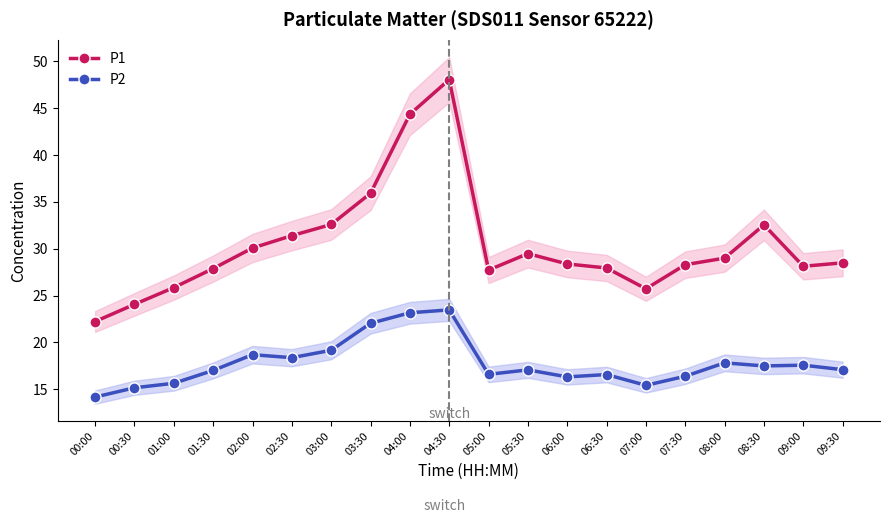

Reading left to right, transcribe all the data shown in this chart.

P1: 00:00=22.2	00:30=24.1	01:00=25.9	01:30=27.9	02:00=30.1	02:30=31.4	03:00=32.6	03:30=35.9	04:00=44.4	04:30=48.0	05:00=27.7	05:30=29.5	06:00=28.4	06:30=27.9	07:00=25.7	07:30=28.3	08:00=29.0	08:30=32.5	09:00=28.1	09:30=28.5
P2: 00:00=14.2	00:30=15.2	01:00=15.7	01:30=17.0	02:00=18.7	02:30=18.4	03:00=19.2	03:30=22.1	04:00=23.2	04:30=23.5	05:00=16.6	05:30=17.1	06:00=16.3	06:30=16.6	07:00=15.4	07:30=16.4	08:00=17.8	08:30=17.5	09:00=17.6	09:30=17.1